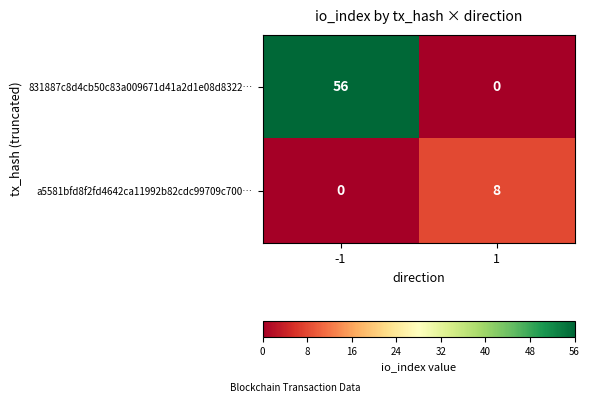

What is the sum of all 831887c8d4cb50c83a009671d41a2d1e08d8322… values?

56